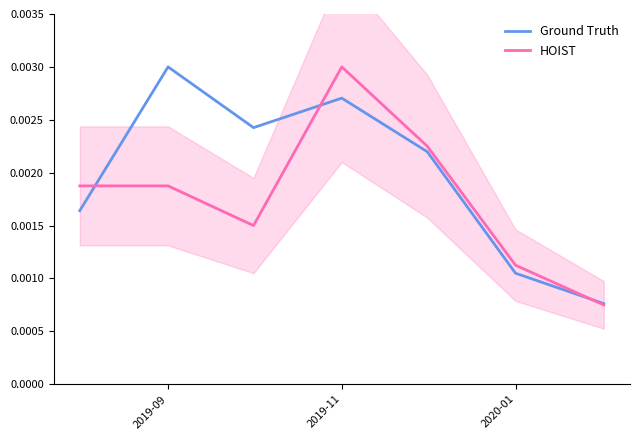

At which category is the sum across all series the highest?

2019-11